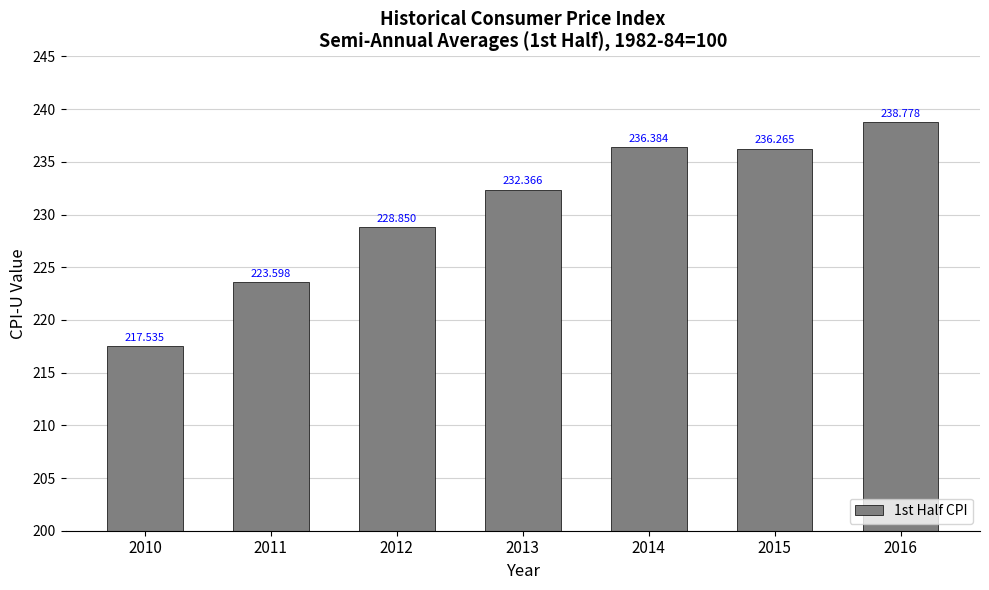

Reading right to left, transcribe all the data shown in this chart.

238.8	236.3	236.4	232.4	228.8	223.6	217.5